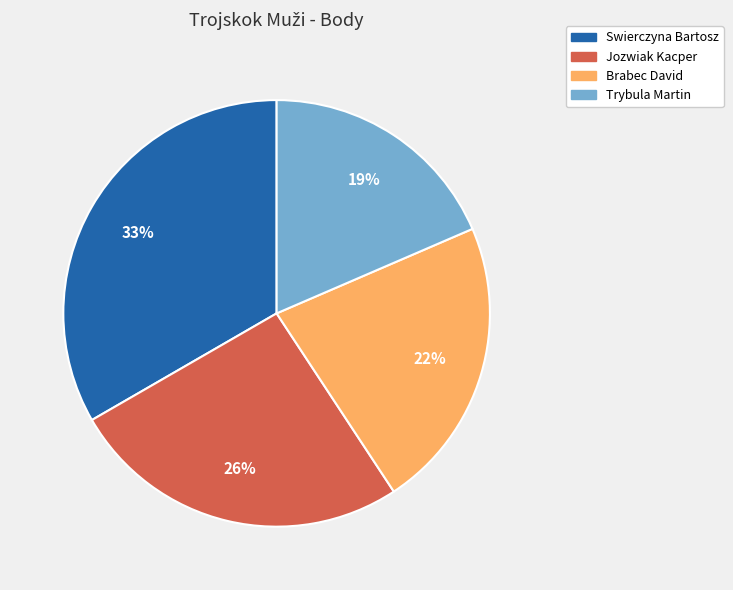

To the nearest percent, what portion does Brabec David represent?

22%